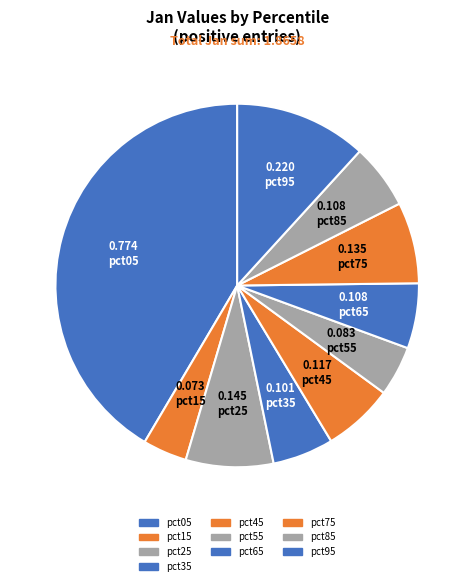

To the nearest percent, what portion does pct45 represent?

6%